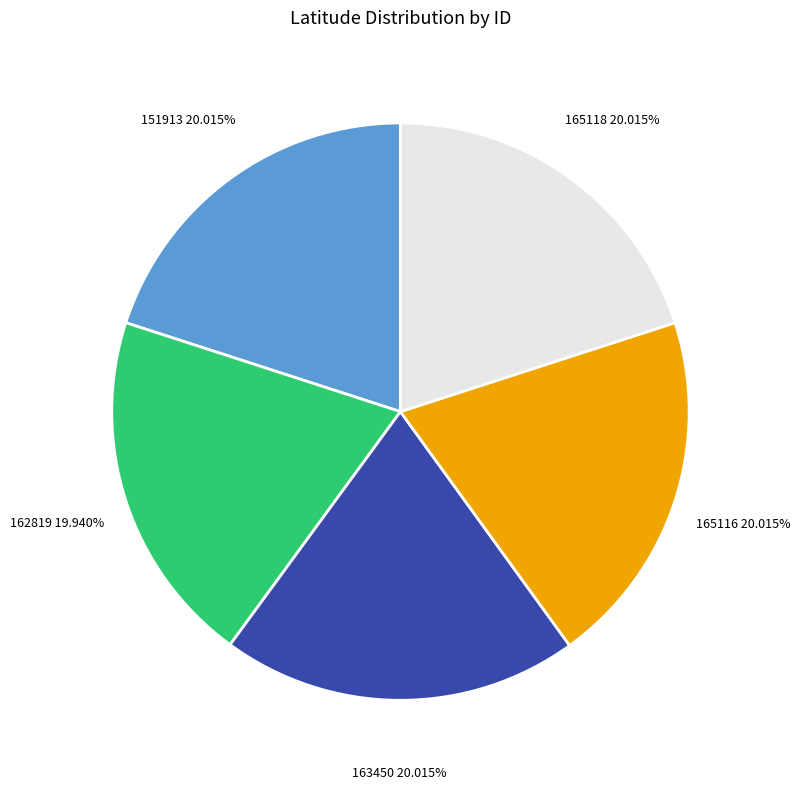

To the nearest percent, what portion does 163450 represent?

20%